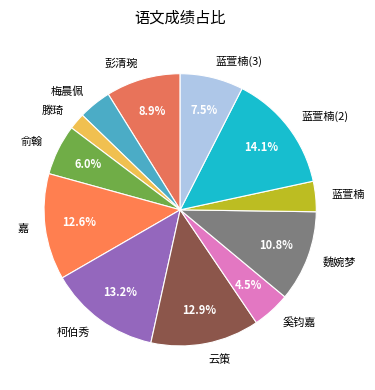

Is the sum of 云策 and 梅晨佩 greater than half?

No